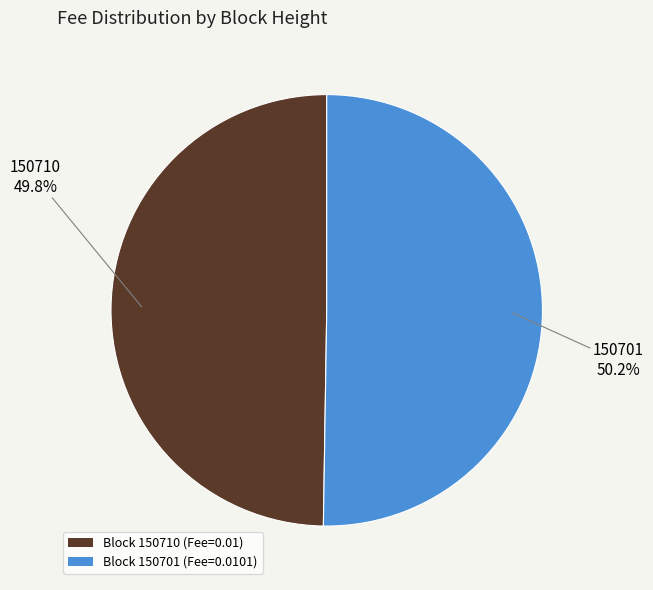

Does any single category account for the majority?

Yes